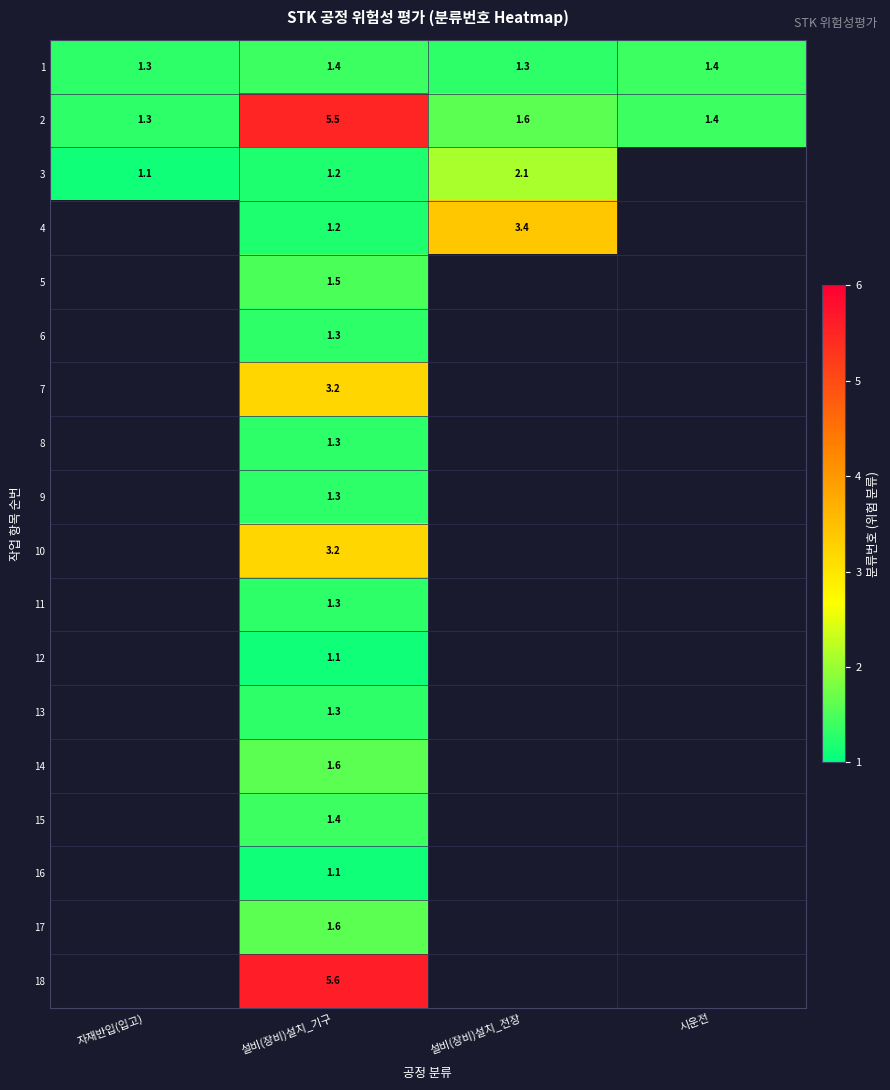

What is the smallest value displayed?

1.1